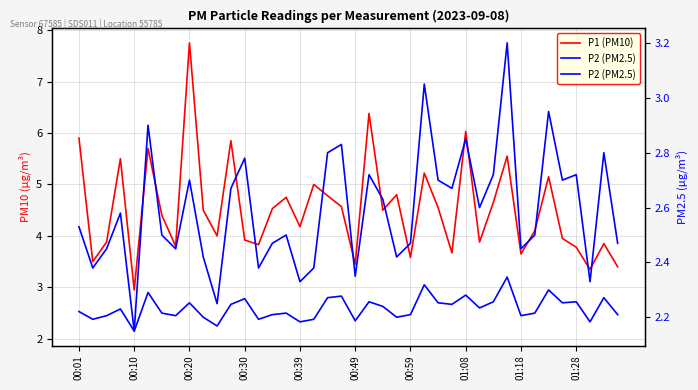

List the series in order of their peak value, highest first.

P1 (PM10), P2 (PM2.5)